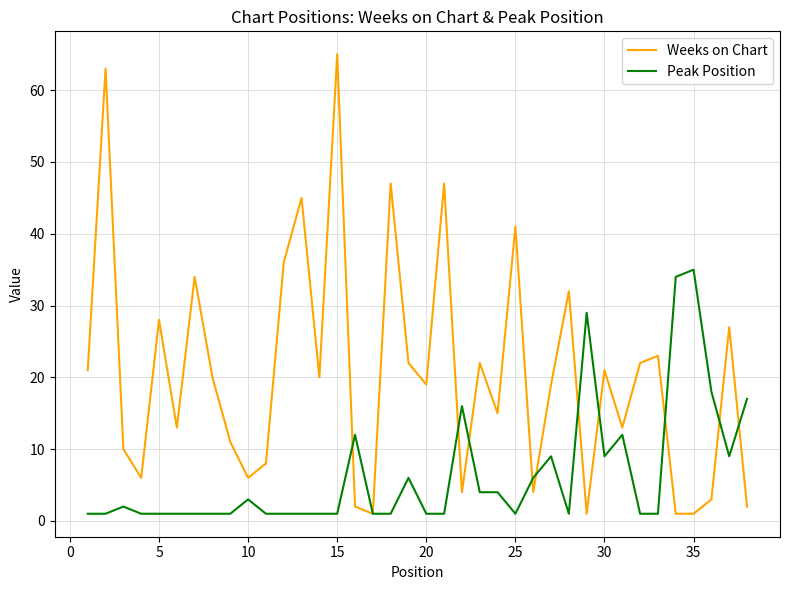

Reading left to right, list all the values displayed in this chart.

Weeks on Chart: 21	63	10	6	28	13	34	20	11	6	8	36	45	20	65	2	1	47	22	19	47	4	22	15	41	4	19	32	1	21	13	22	23	1	1	3	27	2
Peak Position: 1	1	2	1	1	1	1	1	1	3	1	1	1	1	1	12	1	1	6	1	1	16	4	4	1	6	9	1	29	9	12	1	1	34	35	18	9	17